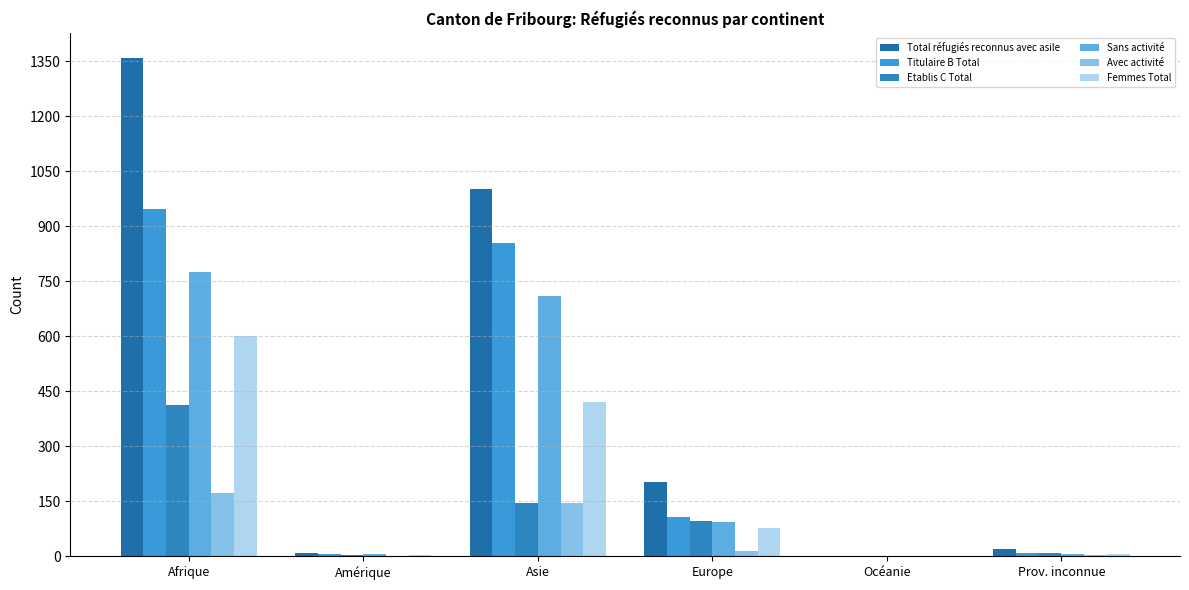

What is the sum of the Sans activité values at Océanie and Amérique?

5